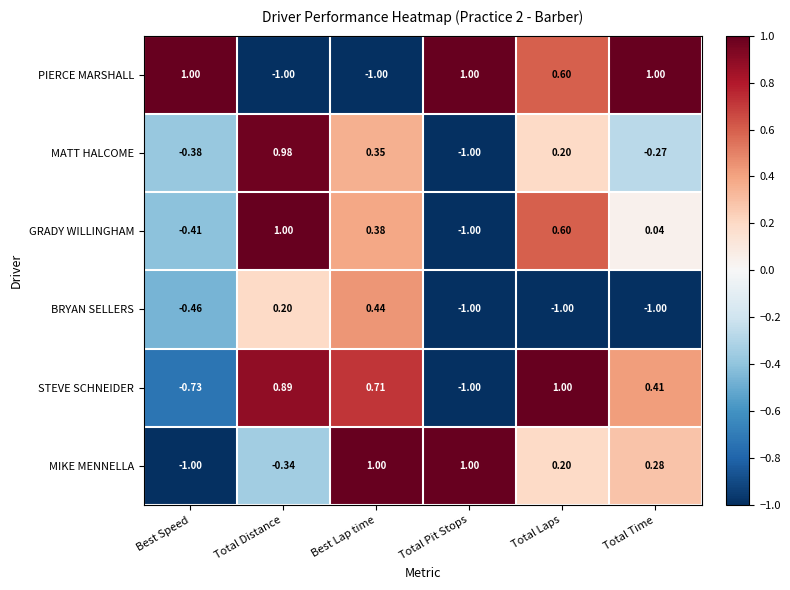

Which category has the highest value in the GRADY WILLINGHAM series?

Total Distance